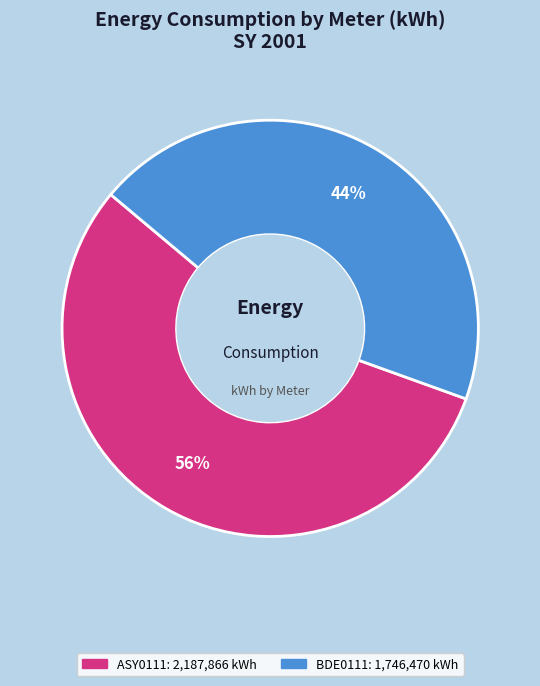

To the nearest percent, what is the average slice percentage?

50%